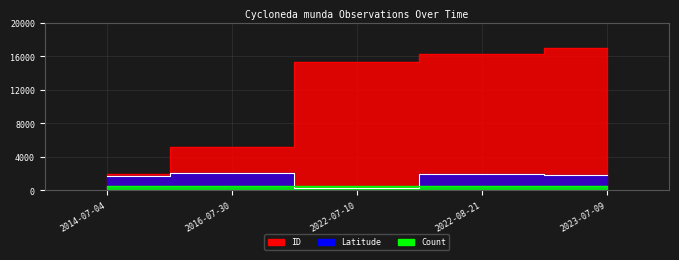

How many data points in Latitude are less than 1869?

2